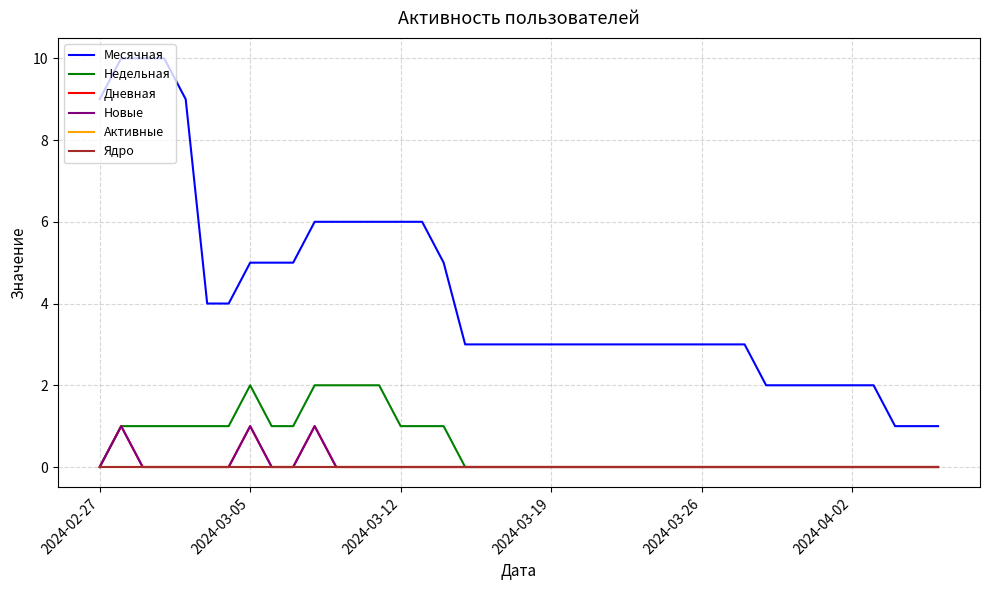

Does the chart display data point markers on the line(s)?

No